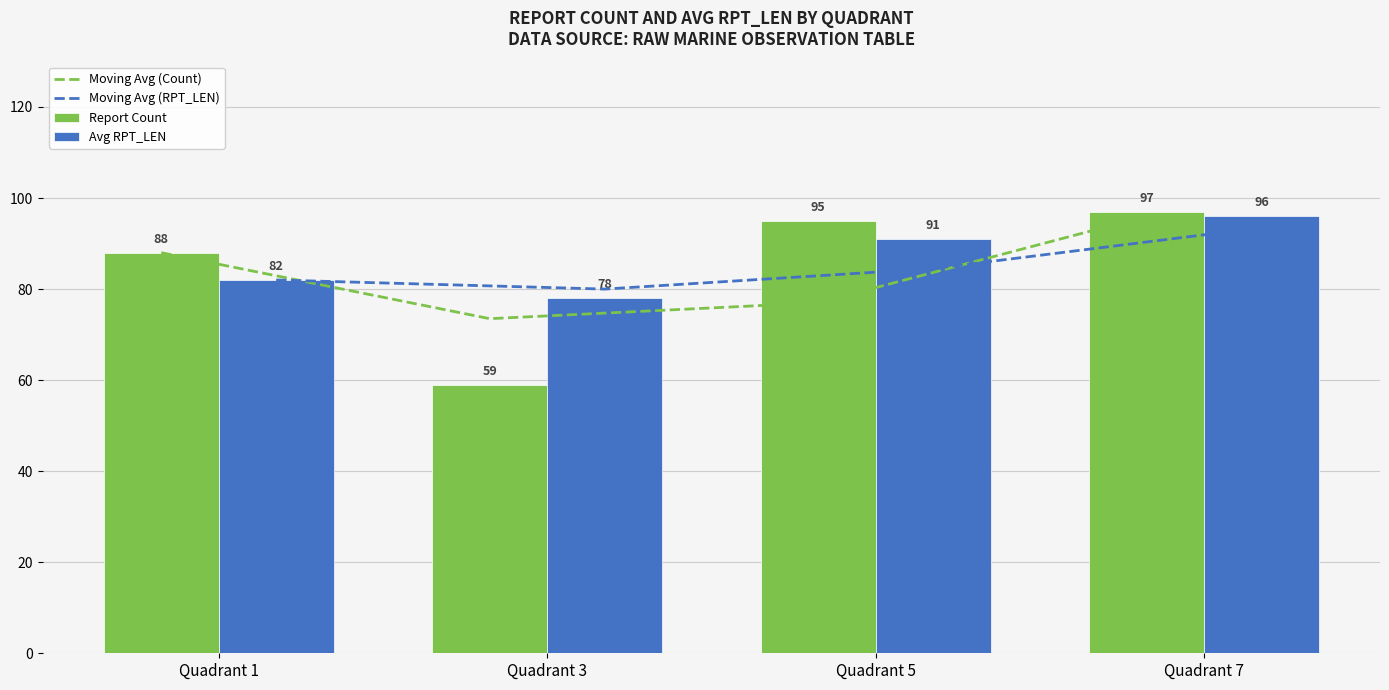

How many data points does each series have?

4